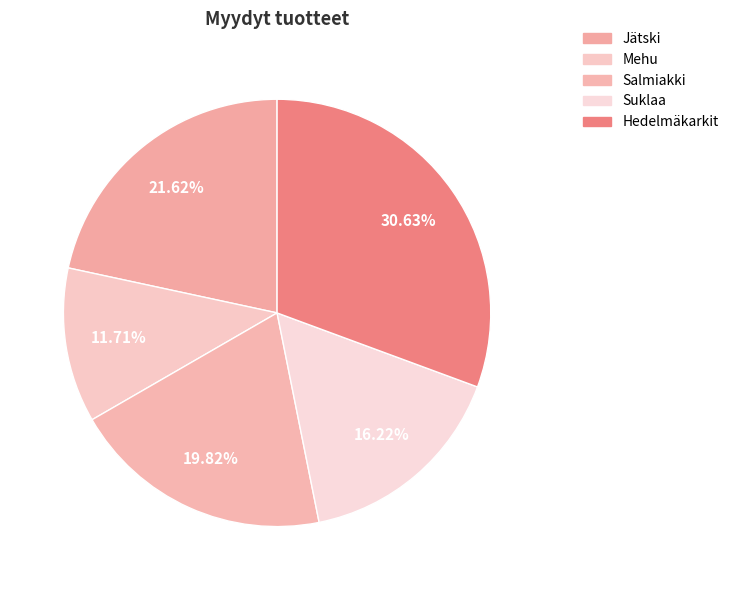

Combined, do Salmiakki and Mehu account for over 50%?

No